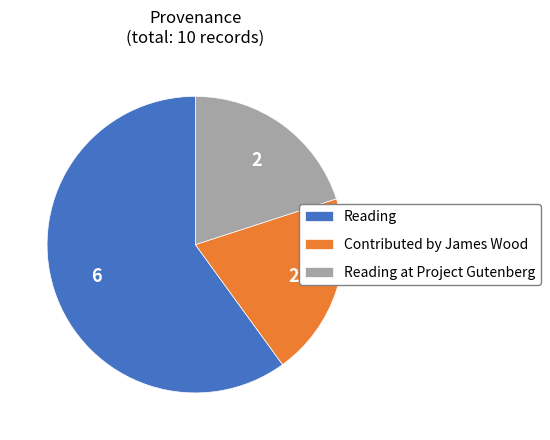

Is it true that Contributed by James Wood is 20% of the pie?

True